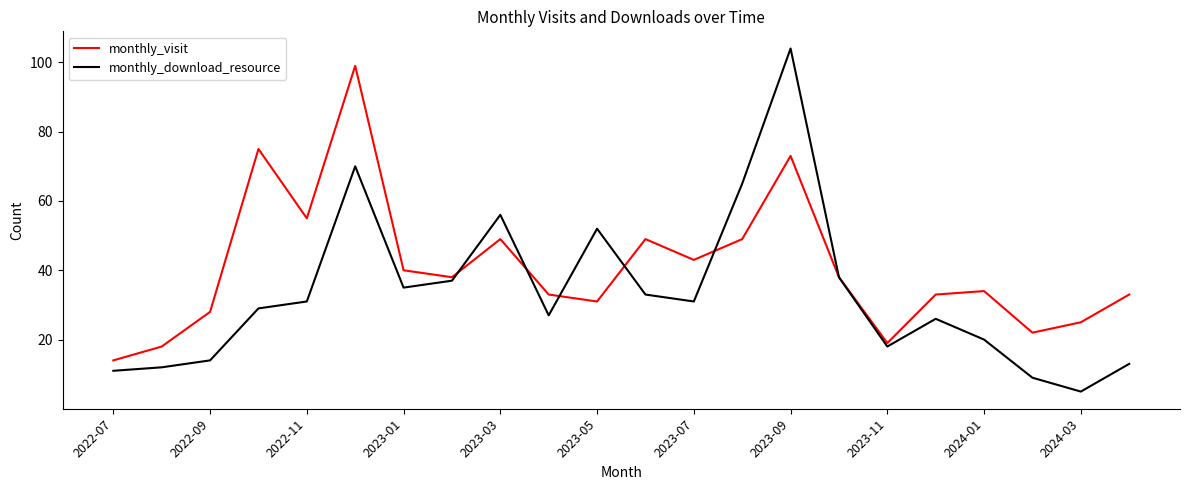

Rank the series by their average value, from highest to lowest.

monthly_visit, monthly_download_resource